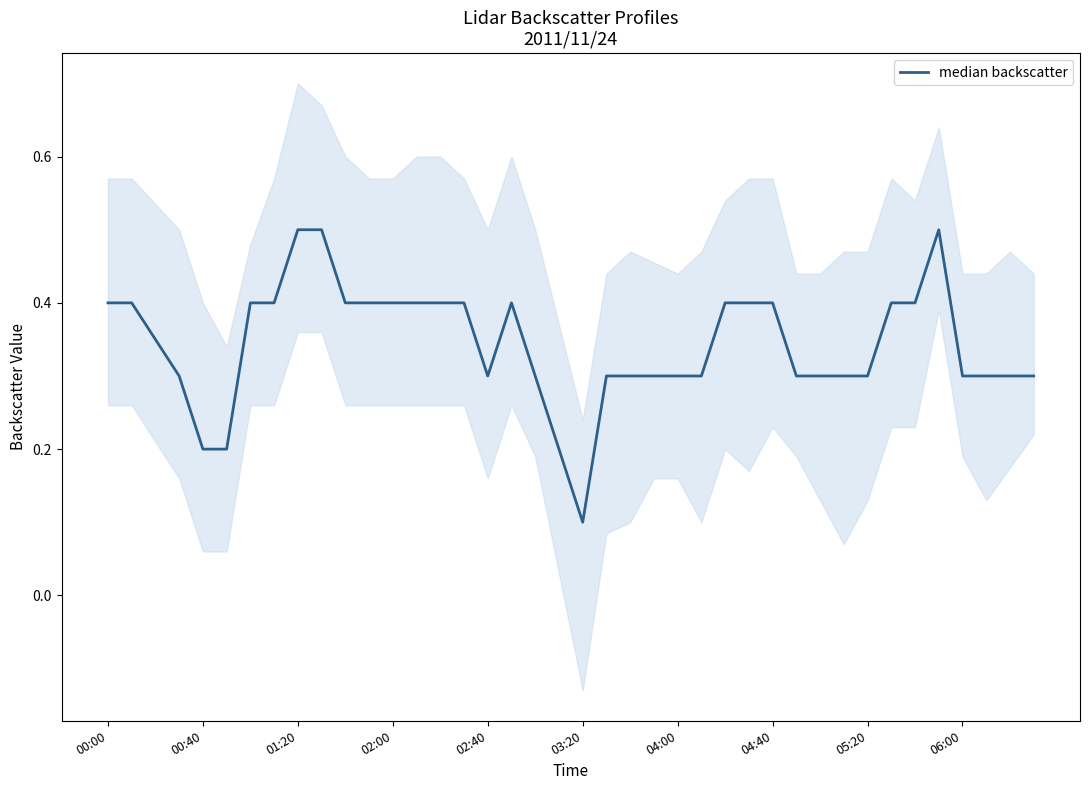

Which has a higher value, 20 or 39?

39